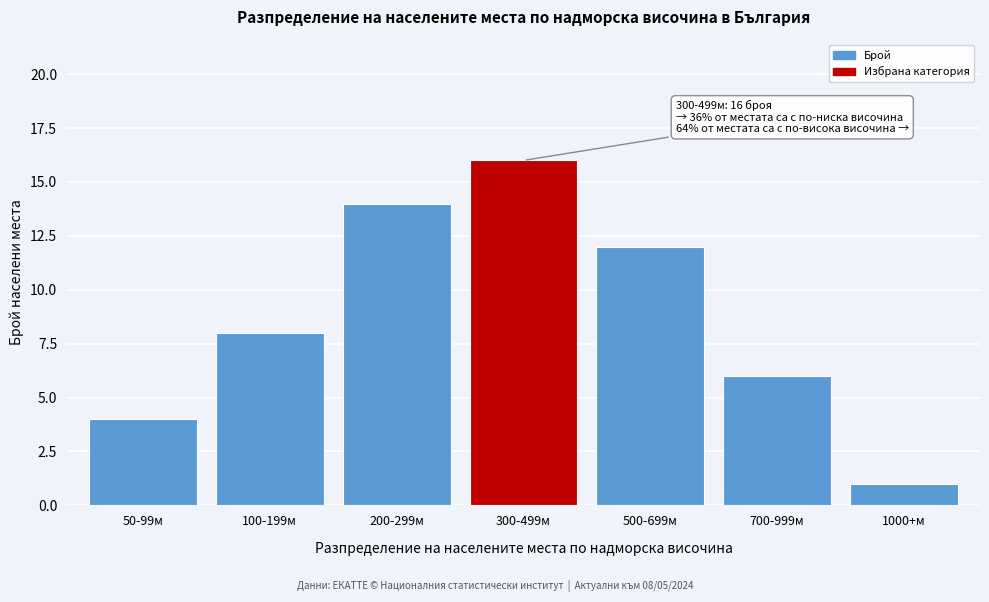

Reading left to right, transcribe all the data shown in this chart.

50-99м=4	100-199м=8	200-299м=14	300-499м=16	500-699м=12	700-999м=6	1000+м=1